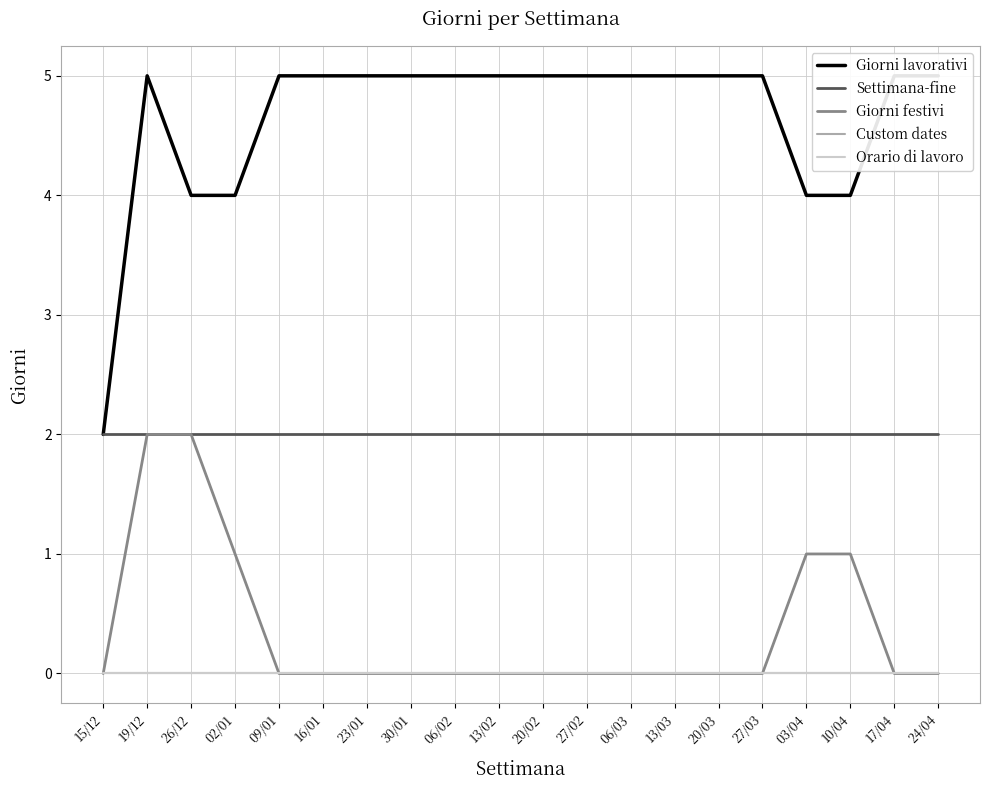

Reading right to left, transcribe all the data shown in this chart.

Giorni lavorativi: 5	5	4	4	5	5	5	5	5	5	5	5	5	5	5	5	4	4	5	2
Settimana-fine: 2	2	2	2	2	2	2	2	2	2	2	2	2	2	2	2	2	2	2	2
Giorni festivi: 0	0	1	1	0	0	0	0	0	0	0	0	0	0	0	0	1	2	2	0
Custom dates: 0	0	0	0	0	0	0	0	0	0	0	0	0	0	0	0	0	0	0	0
Orario di lavoro: 0	0	0	0	0	0	0	0	0	0	0	0	0	0	0	0	0	0	0	0